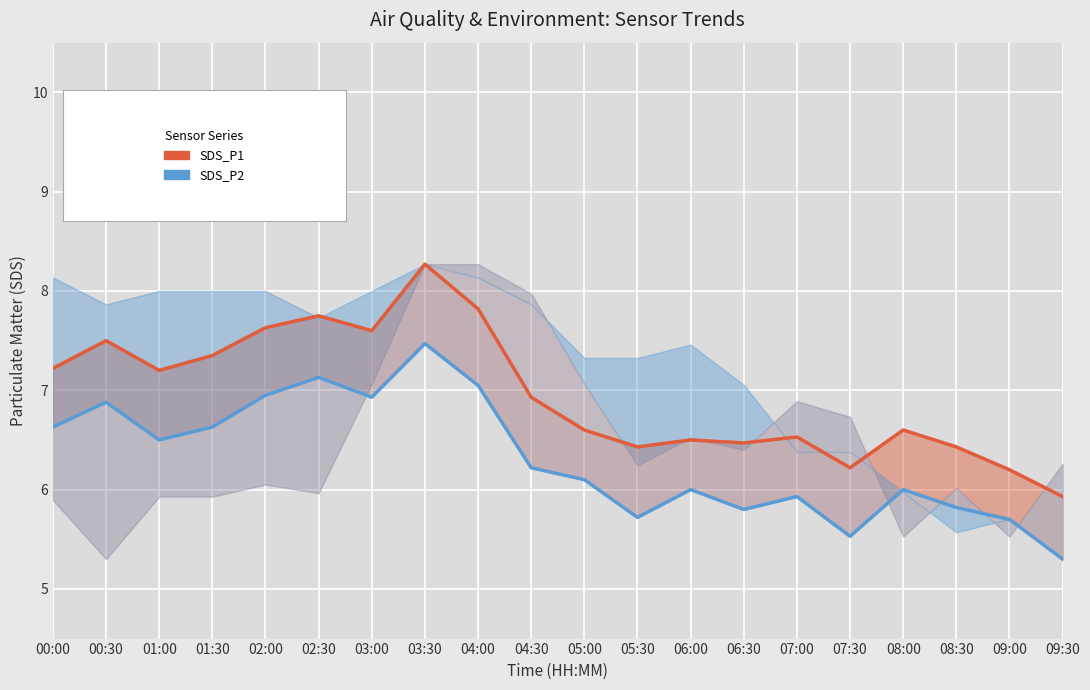

What position from the left is 06:00?

13